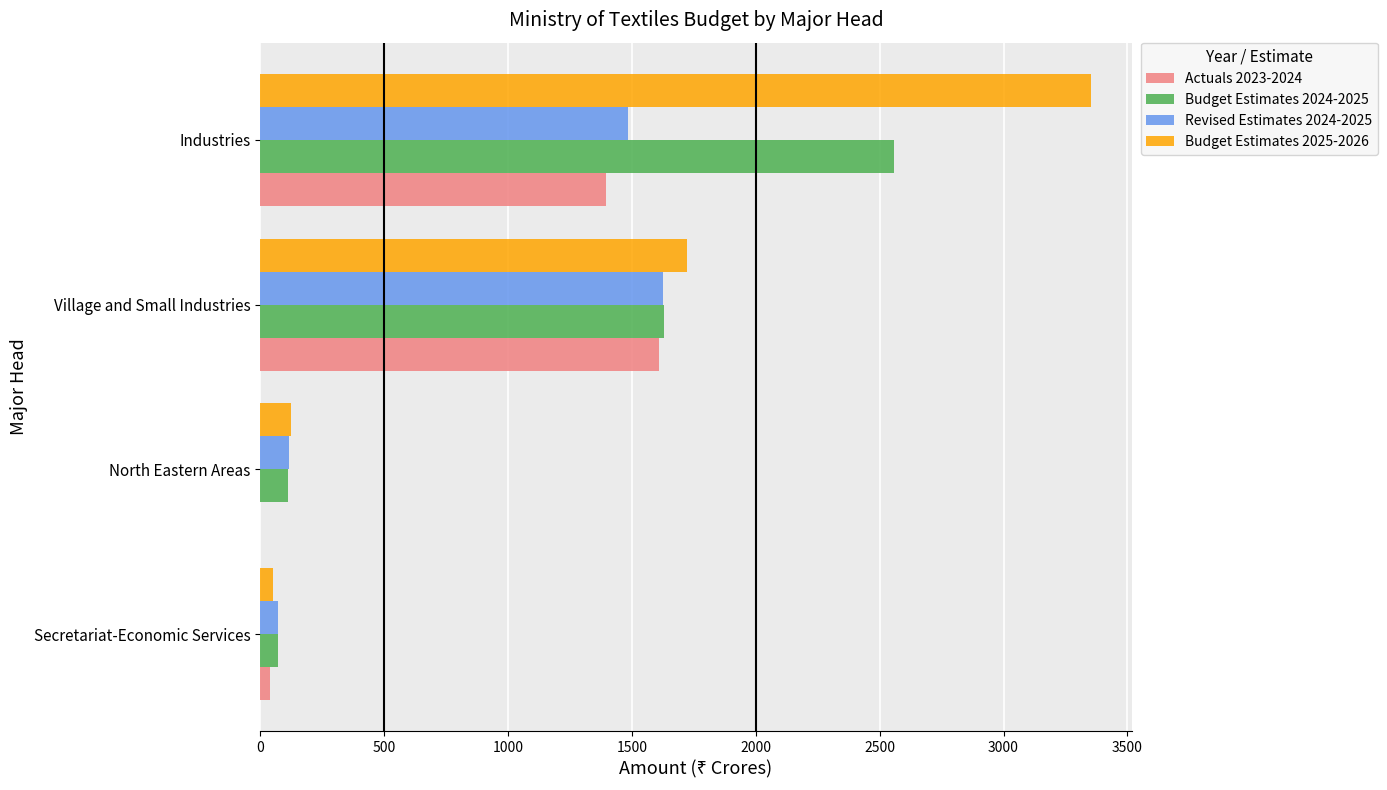

What is the greatest value displayed?

3351.0